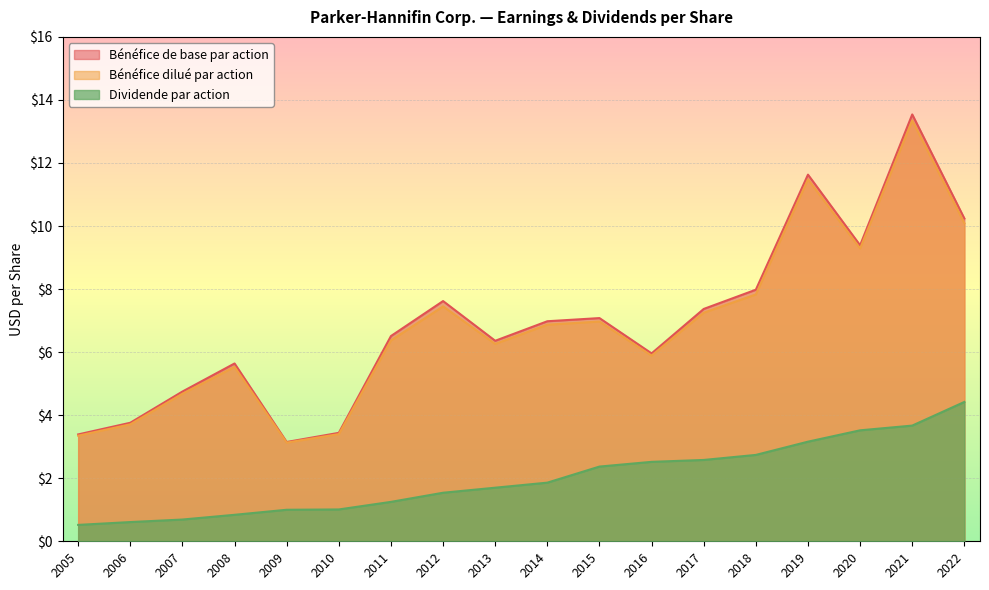

What is the maximum value for Bénéfice dilué par action?

13.3